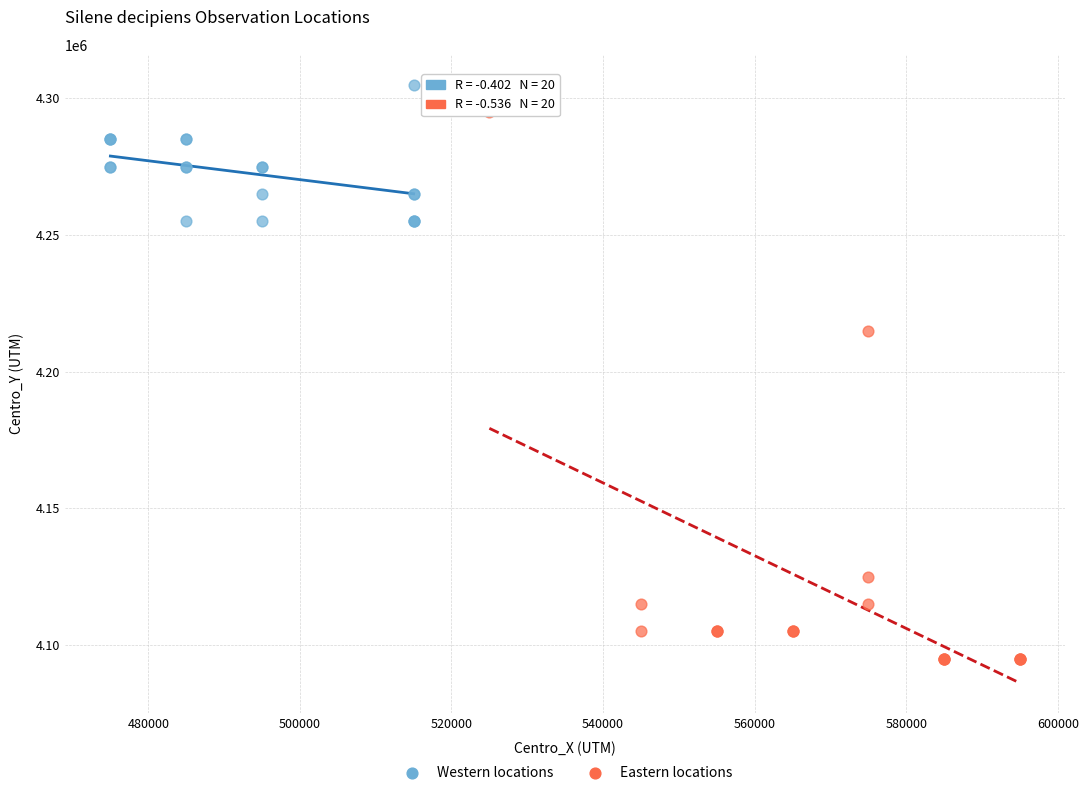

Which series has the largest Y range (max minus min)?

Eastern locations